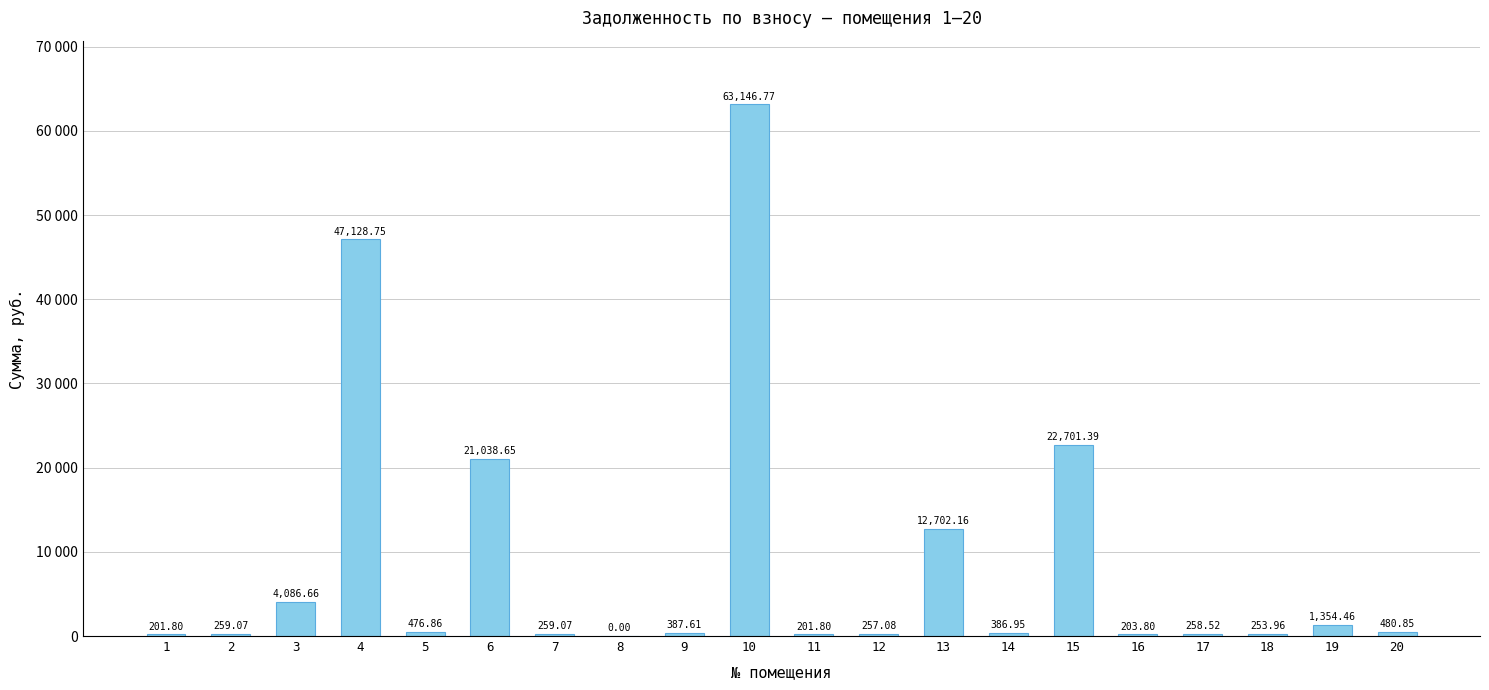

Does the chart contain stacked bars?

No